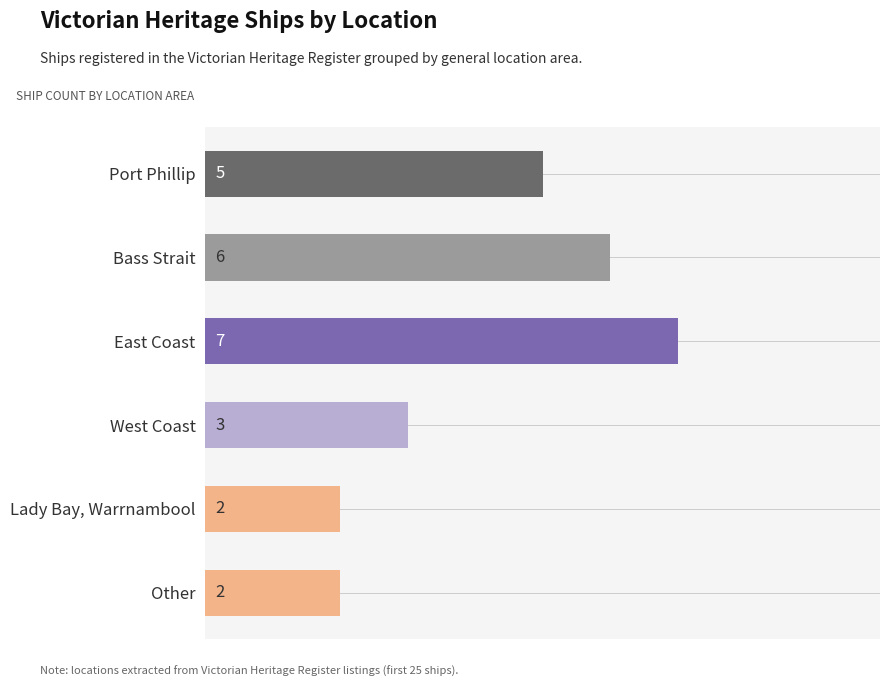

Which category has the highest value across all series?

East Coast